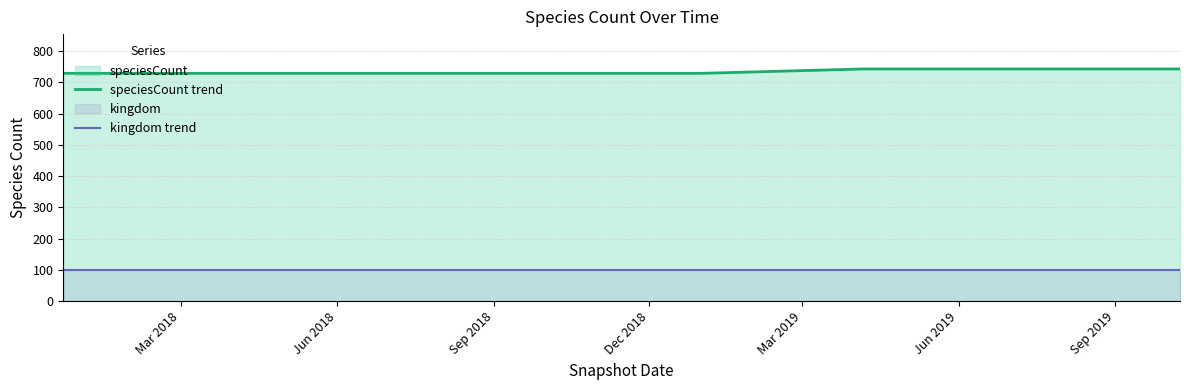

True or false: kingdom trend and speciesCount trend intersect in this chart.

False